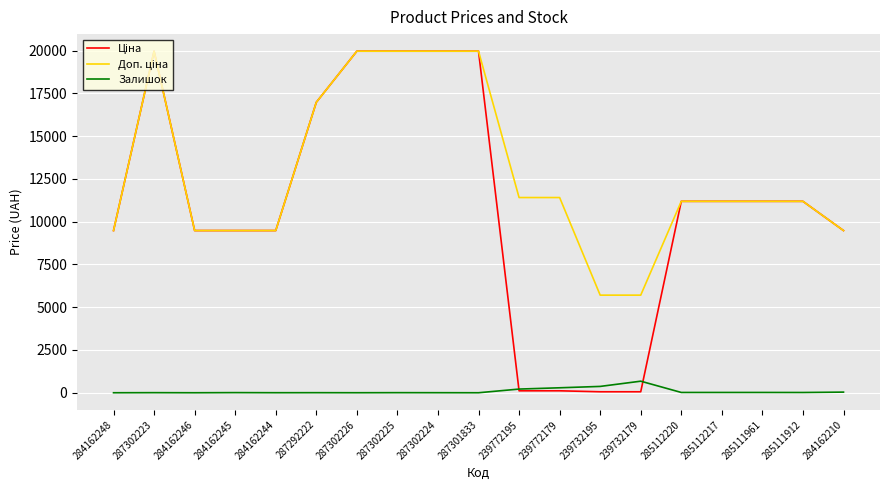

The Залишок series shows 215.0 at 239772195. True or false?

True